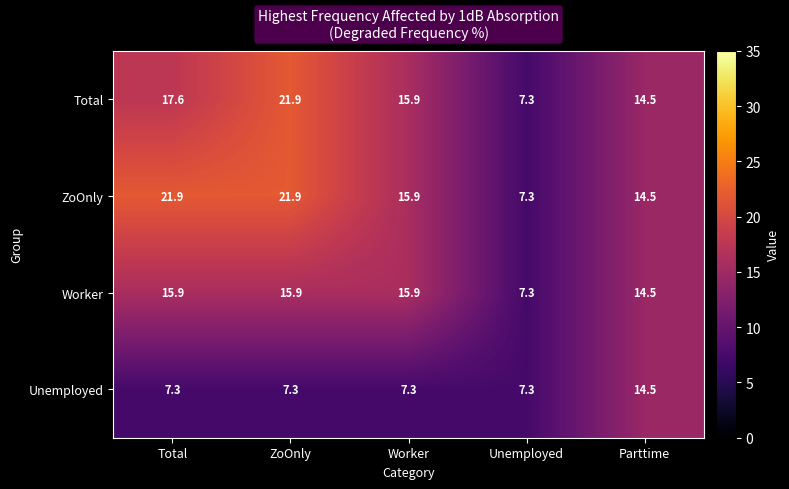

What is the minimum value for Worker?

7.3